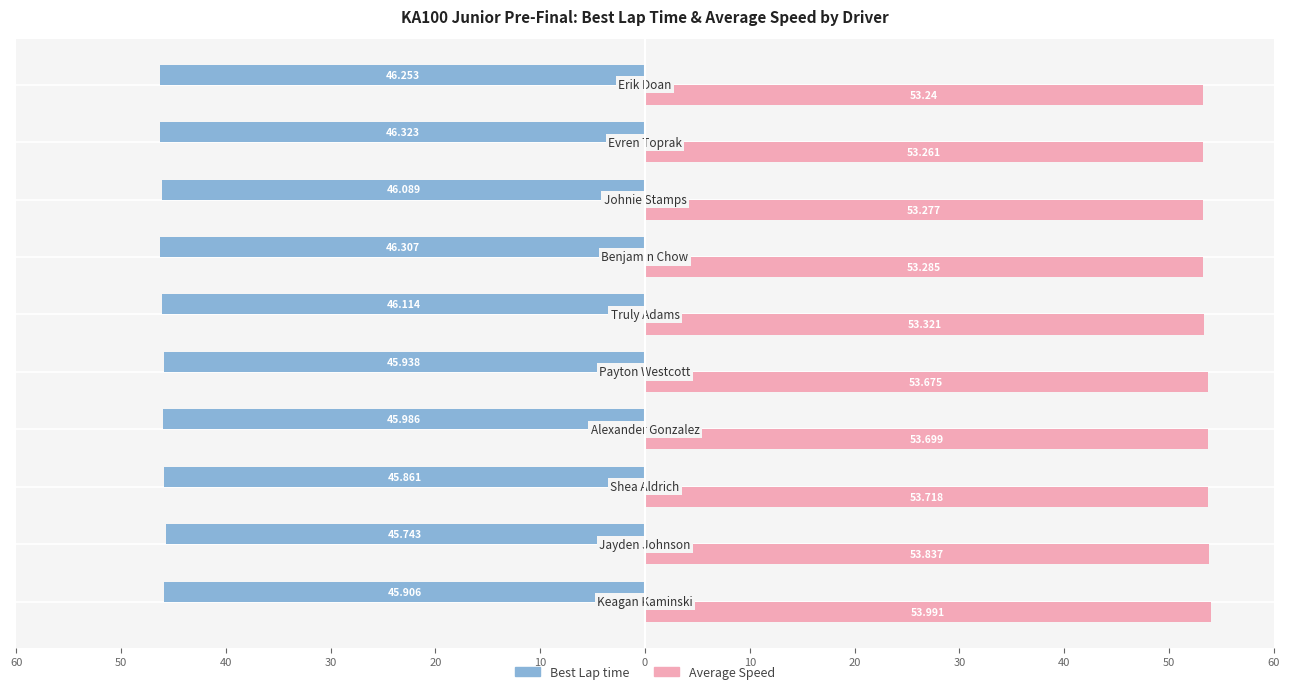

What are all the series names shown in the legend?

Best Lap time, Average Speed